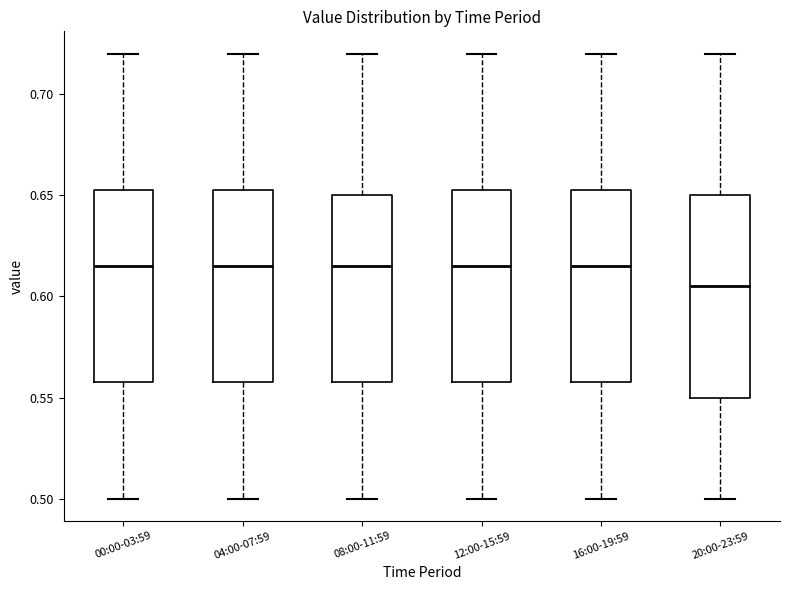

Which box's median line is the lowest?

20:00-23:59